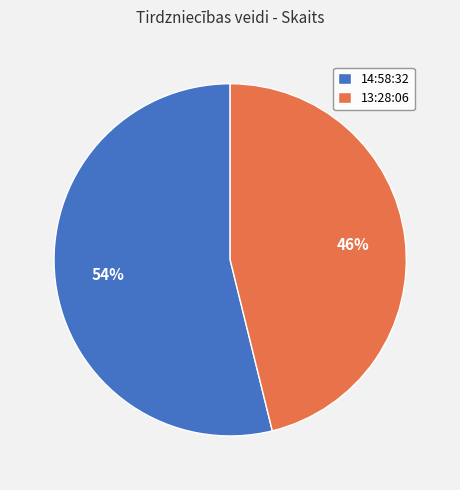

Combined, do 14:58:32 and 13:28:06 account for over 50%?

Yes